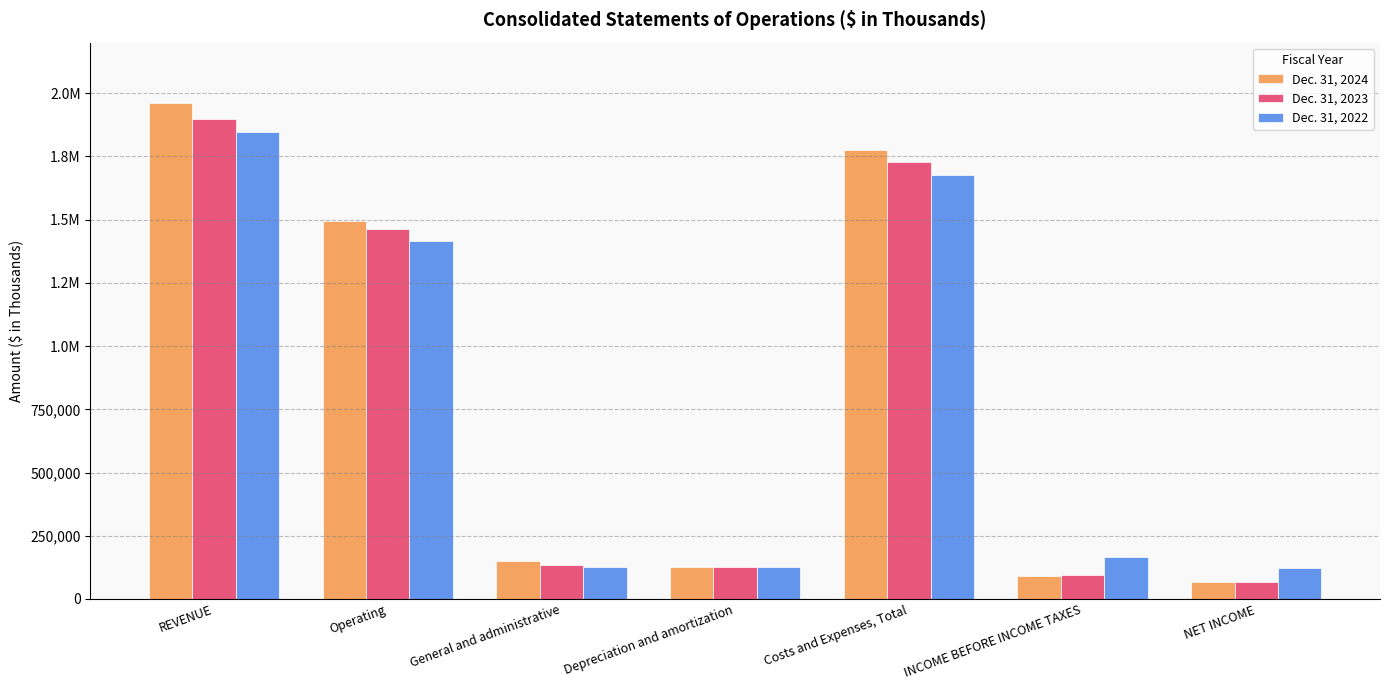

Between General and administrative and INCOME BEFORE INCOME TAXES, which series saw the biggest shift?

Dec. 31, 2024